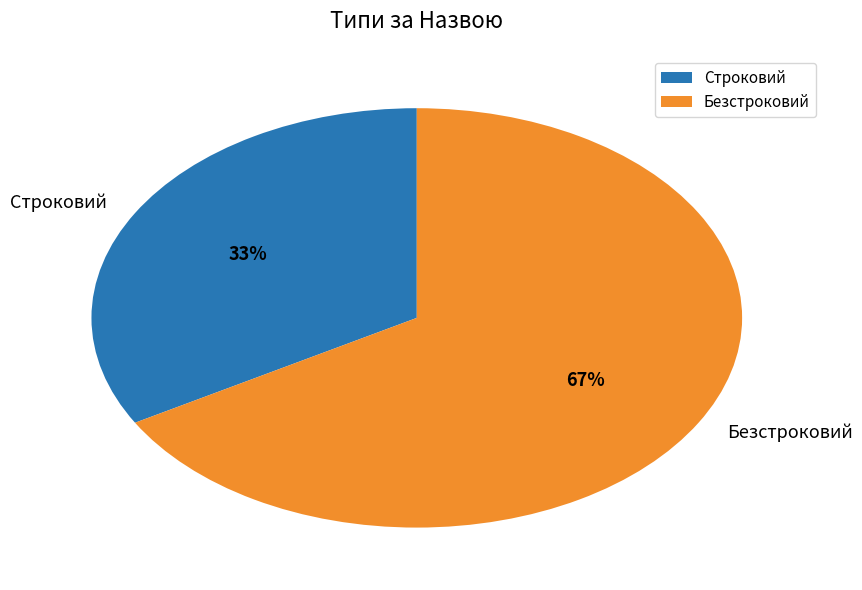

Which category accounts for the majority?

Безстроковий